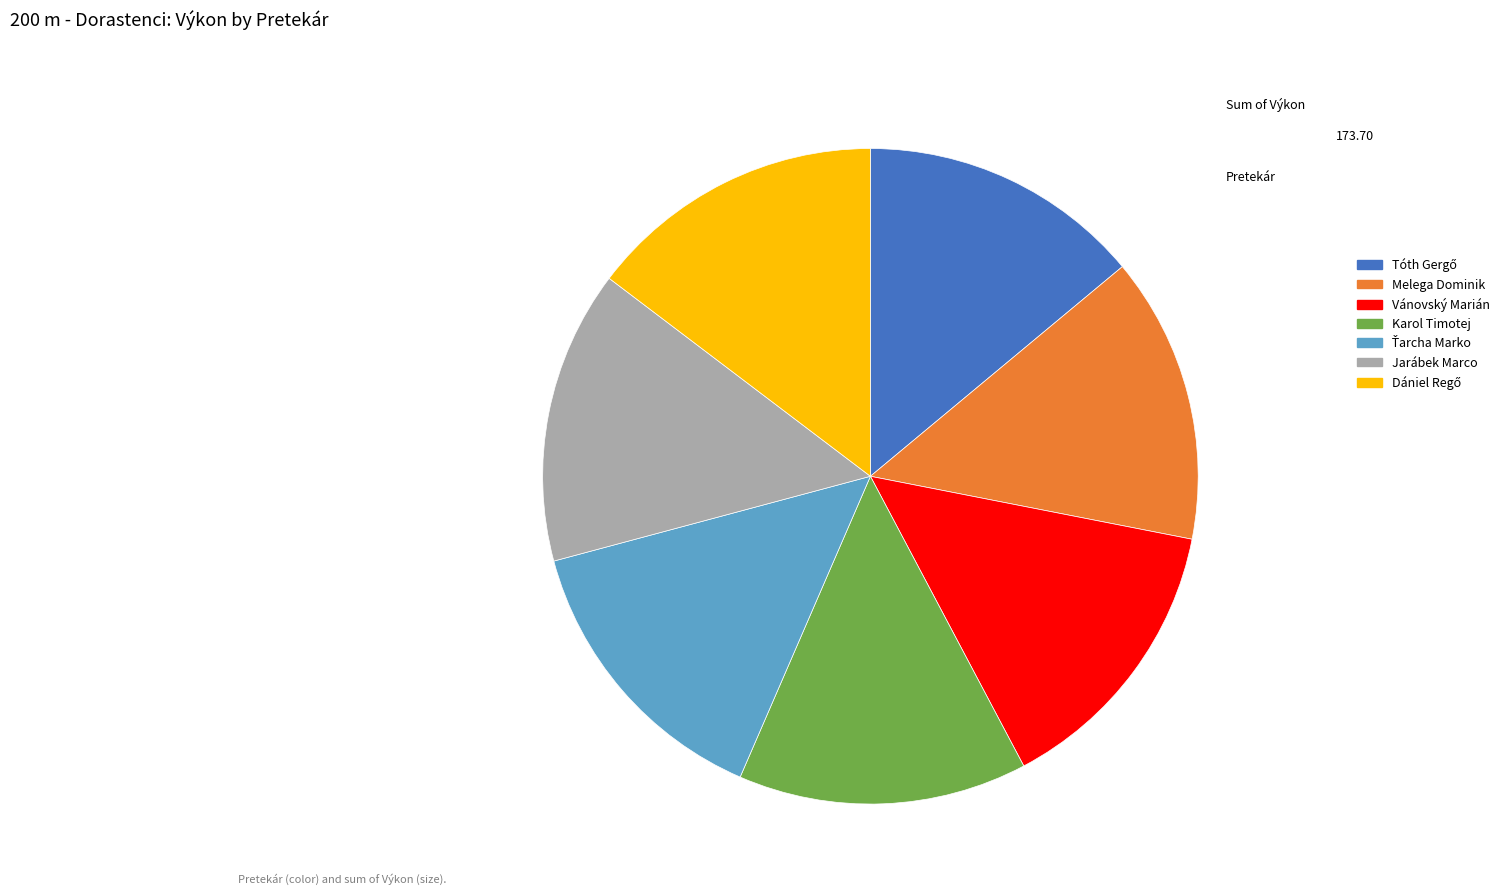

True or false: Jarábek Marco accounts for 1% of the total.

False